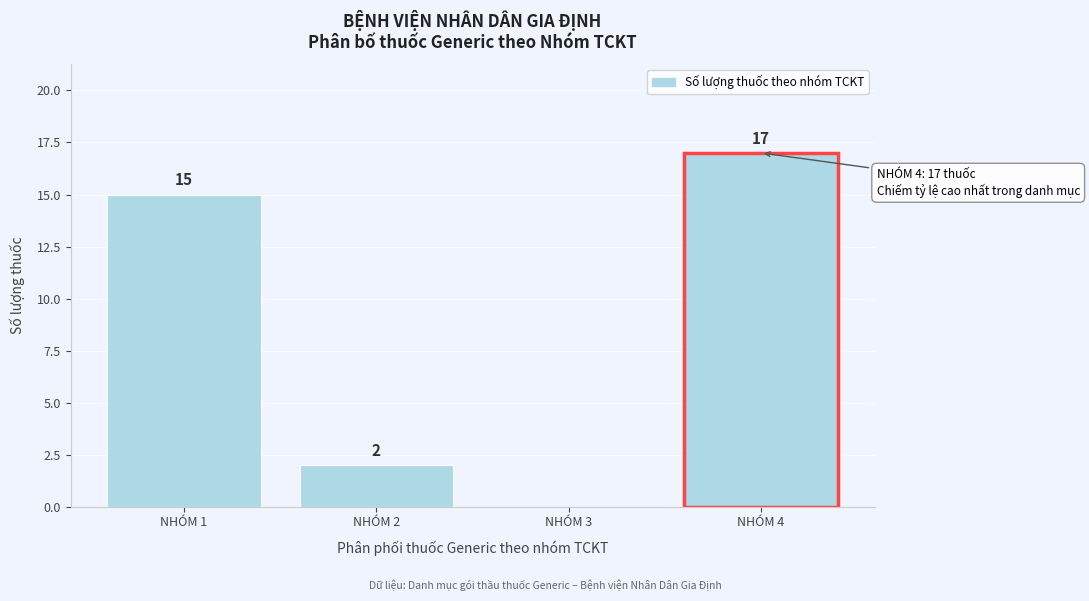

Reading right to left, extract all data points from this chart.

NHÓM 4=17	NHÓM 3=0	NHÓM 2=2	NHÓM 1=15